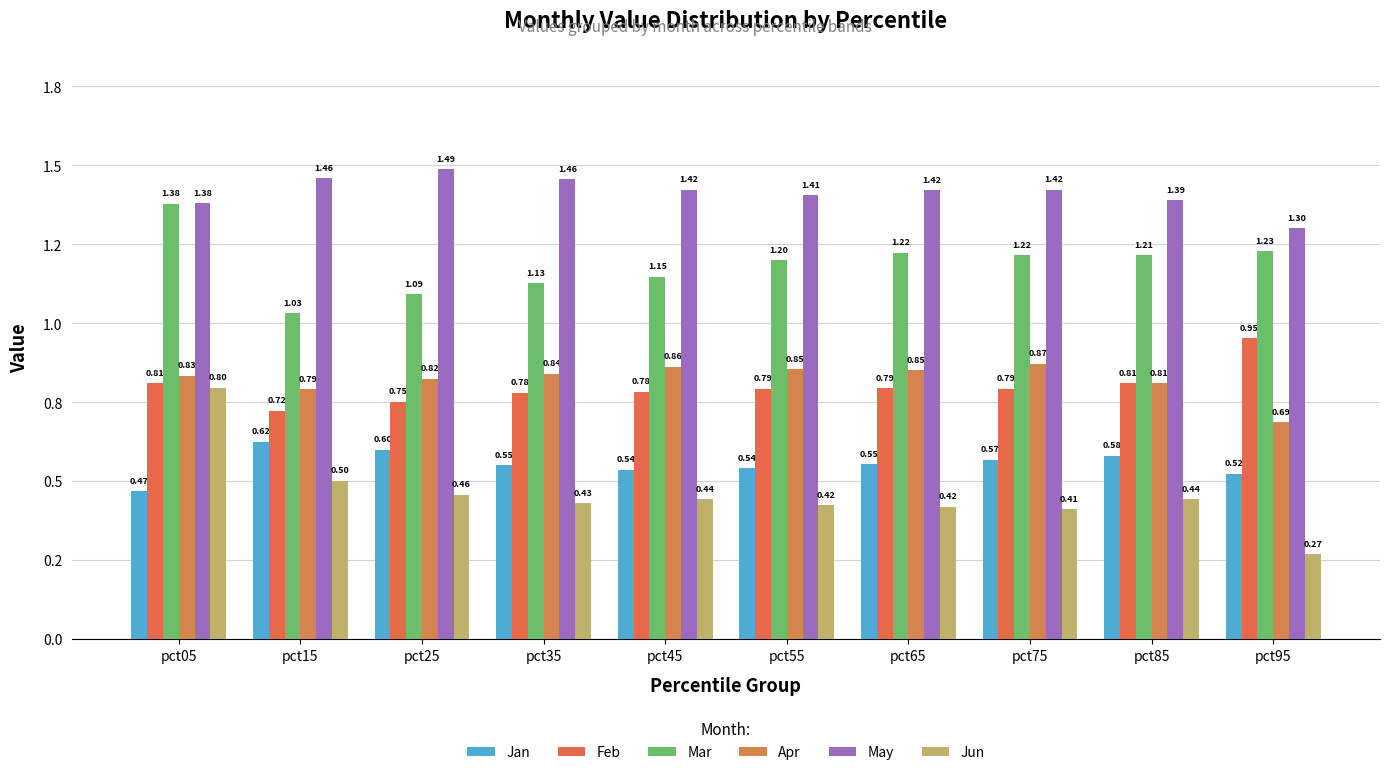

At how many categories does at least one series exceed 0?

10